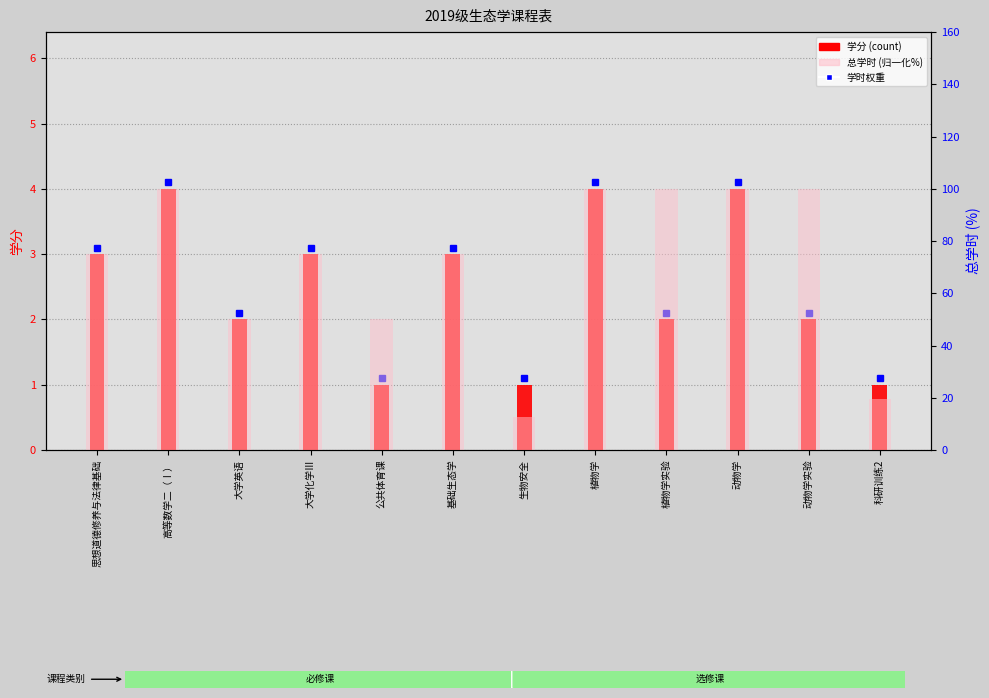

Rank the series by their average value, from lowest to highest.

学分, 总学时 (归一化%)